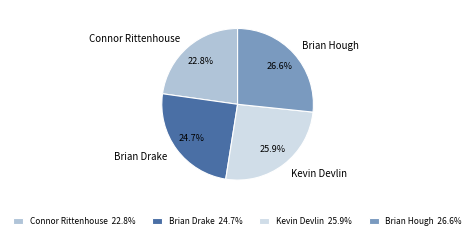

What percentage is NOT represented by Brian Drake?

75.3%